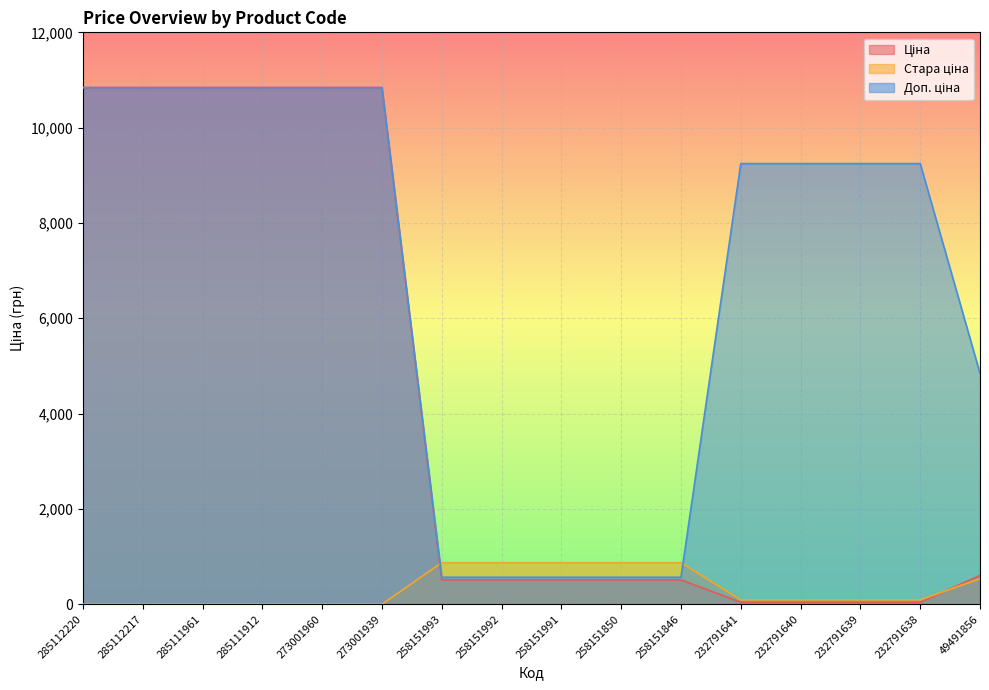

Where does the Ціна series first go above 510?

285112220